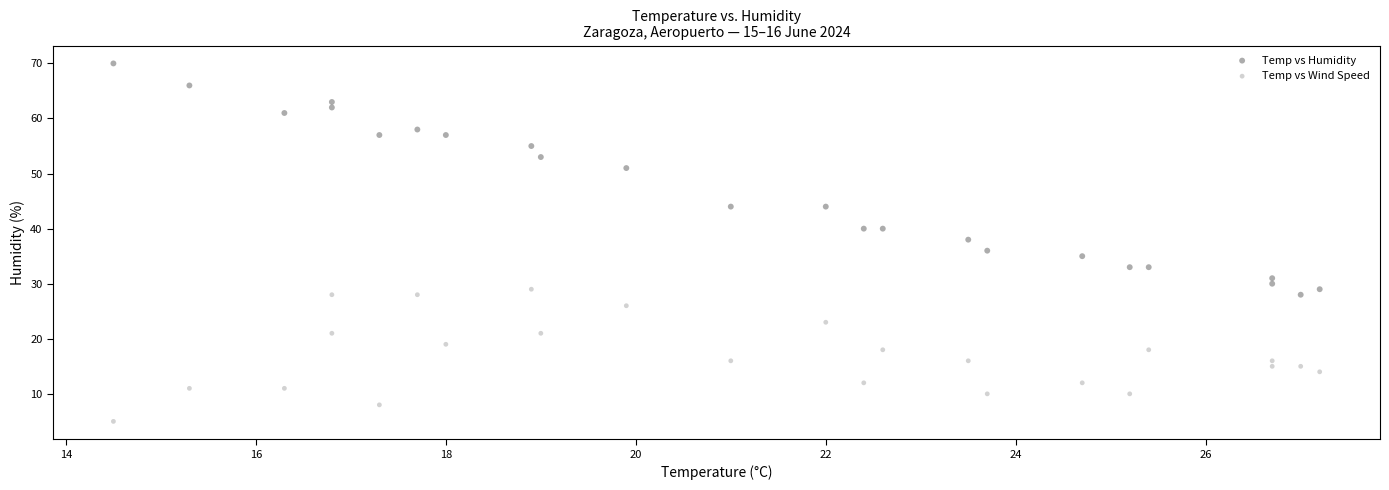

Which series reaches the minimum Y coordinate?

Temp vs Wind Speed